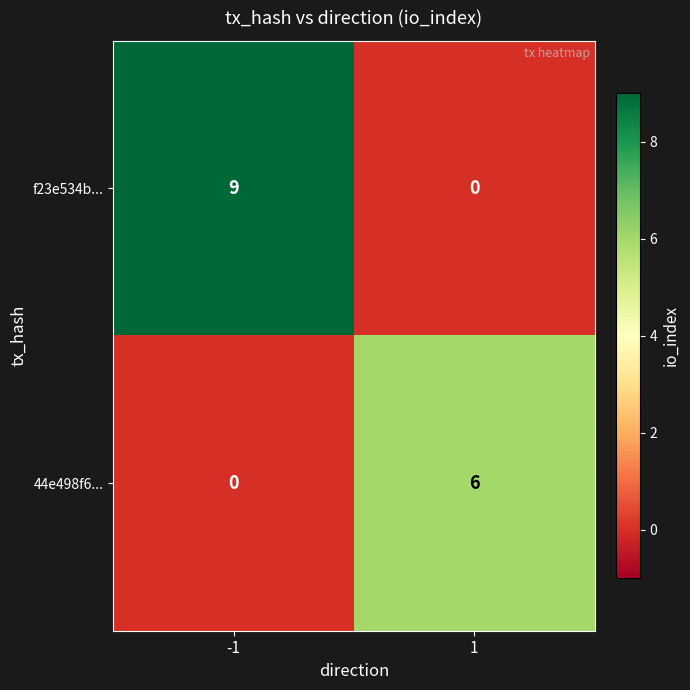

Reading left to right, transcribe all the data shown in this chart.

f23e534b...: 9	0
44e498f6...: 0	6